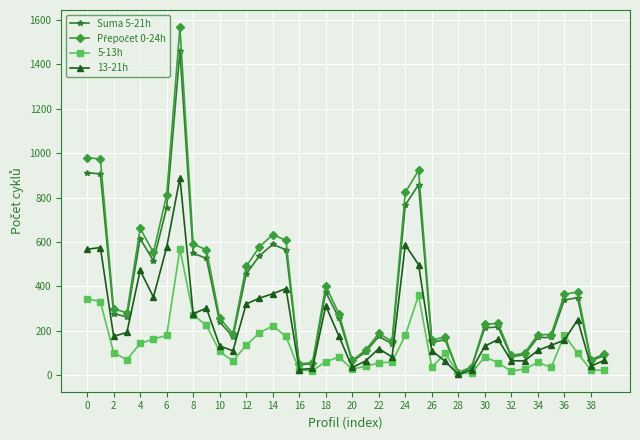

What is the difference between the second highest and second lowest values in the 13-21h series?

562